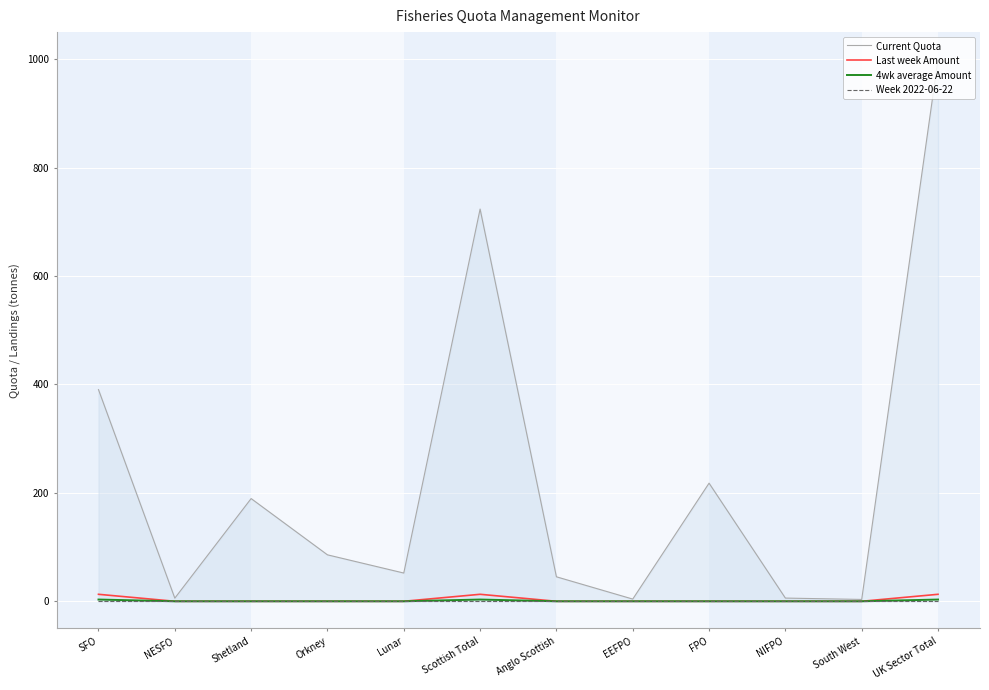

What position from the left is Anglo Scottish?

7